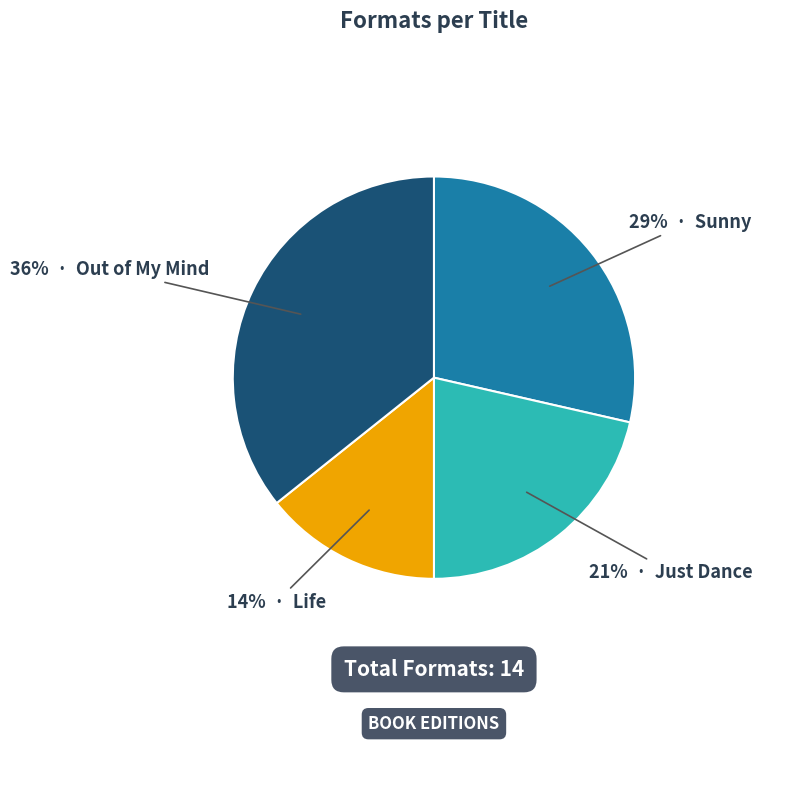

To the nearest percent, what is the average slice percentage?

25%